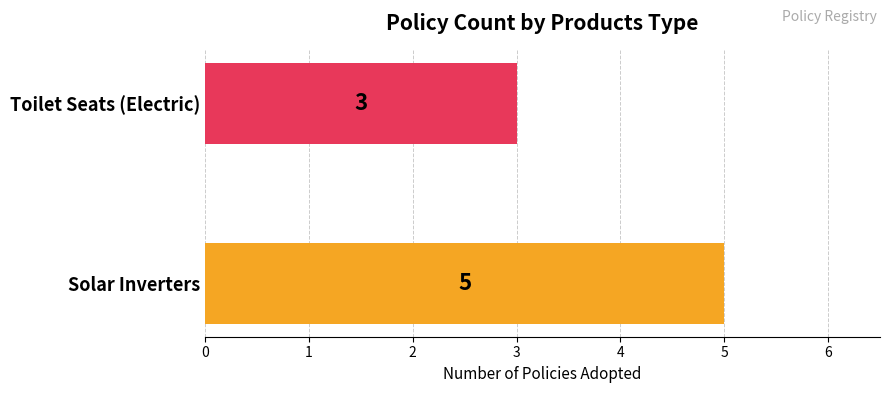

Which has a higher value, Solar Inverters or Toilet Seats (Electric)?

Solar Inverters